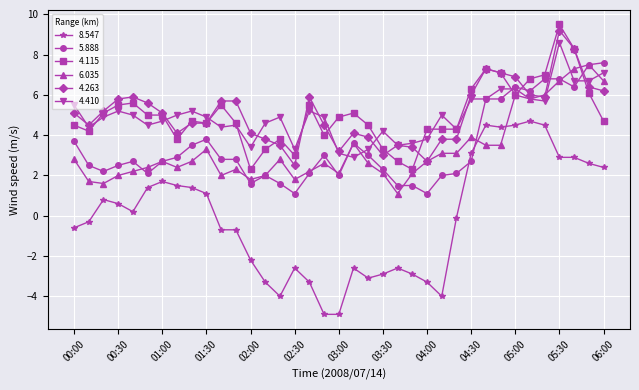

True or false: 8.547 and 4.410 intersect in this chart.

False